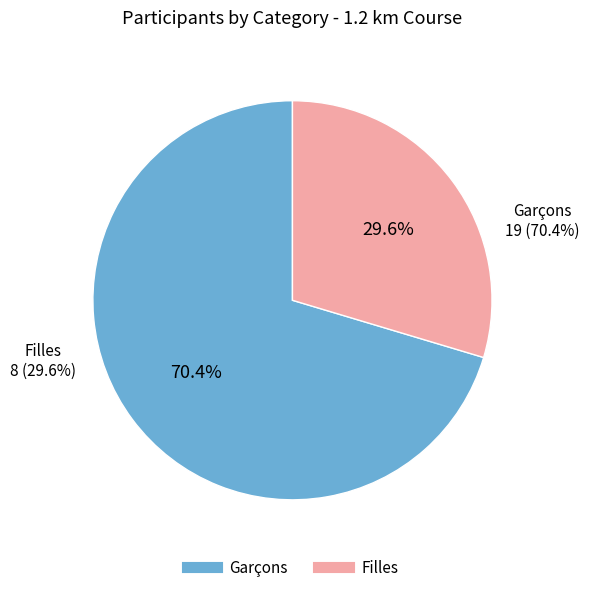

Which has a higher value, Filles or Garçons?

Garçons